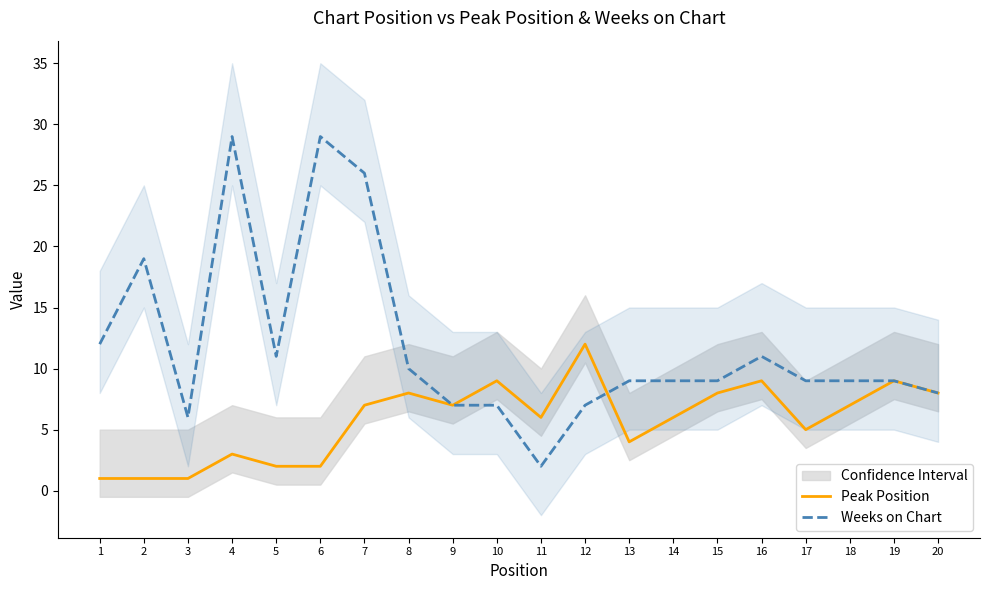

List the labels in order of Weeks on Chart value, largest first.

4, 6, 7, 2, 1, 5, 16, 8, 13, 14, 15, 17, 18, 19, 20, 9, 10, 12, 3, 11